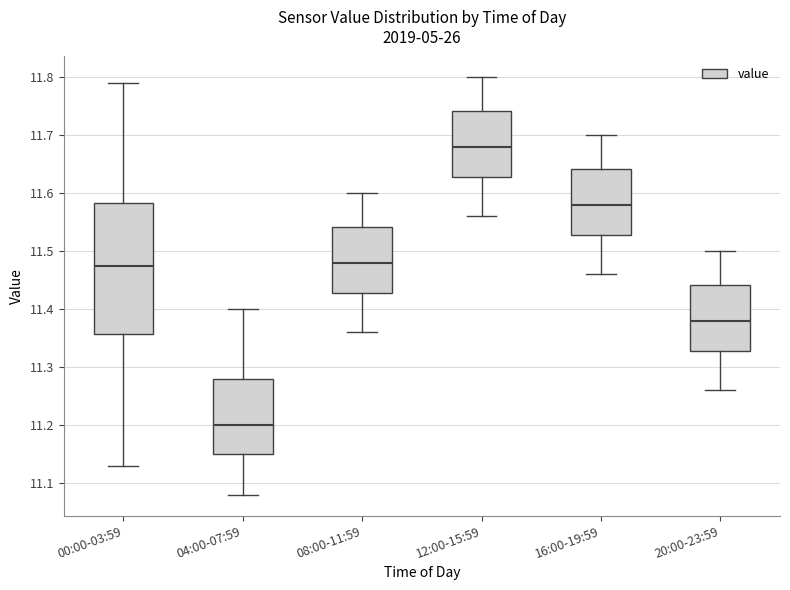

Which box has the highest median line?

12:00-15:59